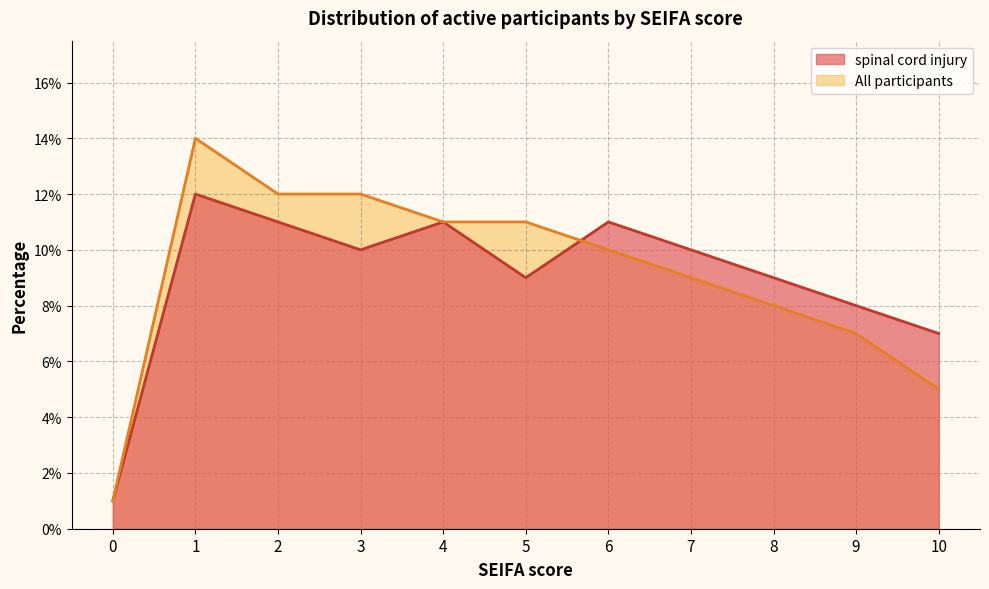

Does the chart display data point markers on the line(s)?

No